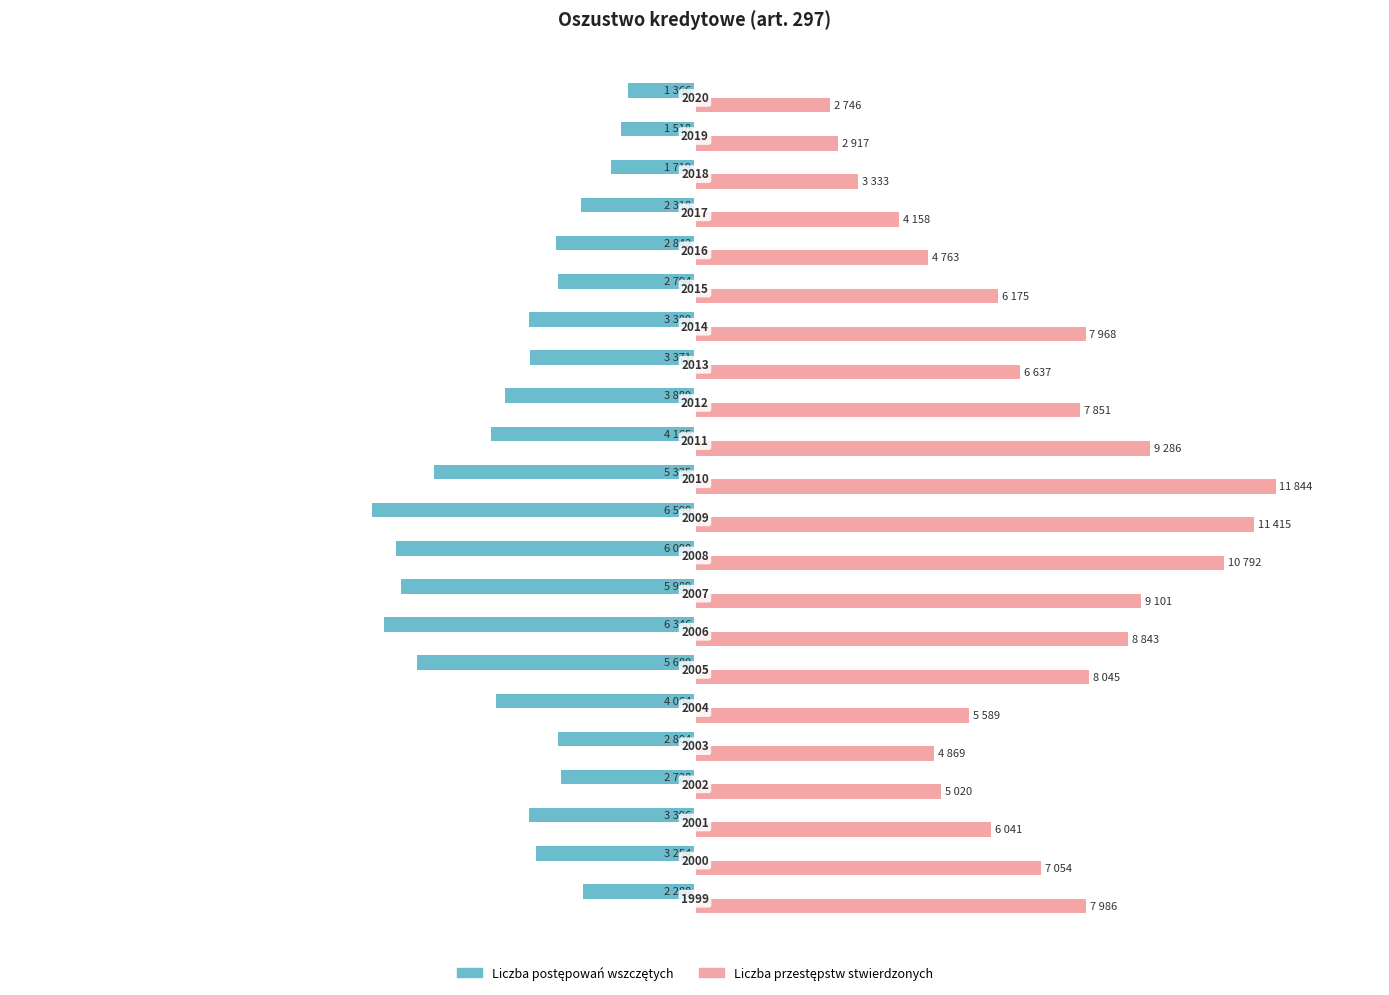

Which series has the widest spread of values?

Liczba przestępstw stwierdzonych